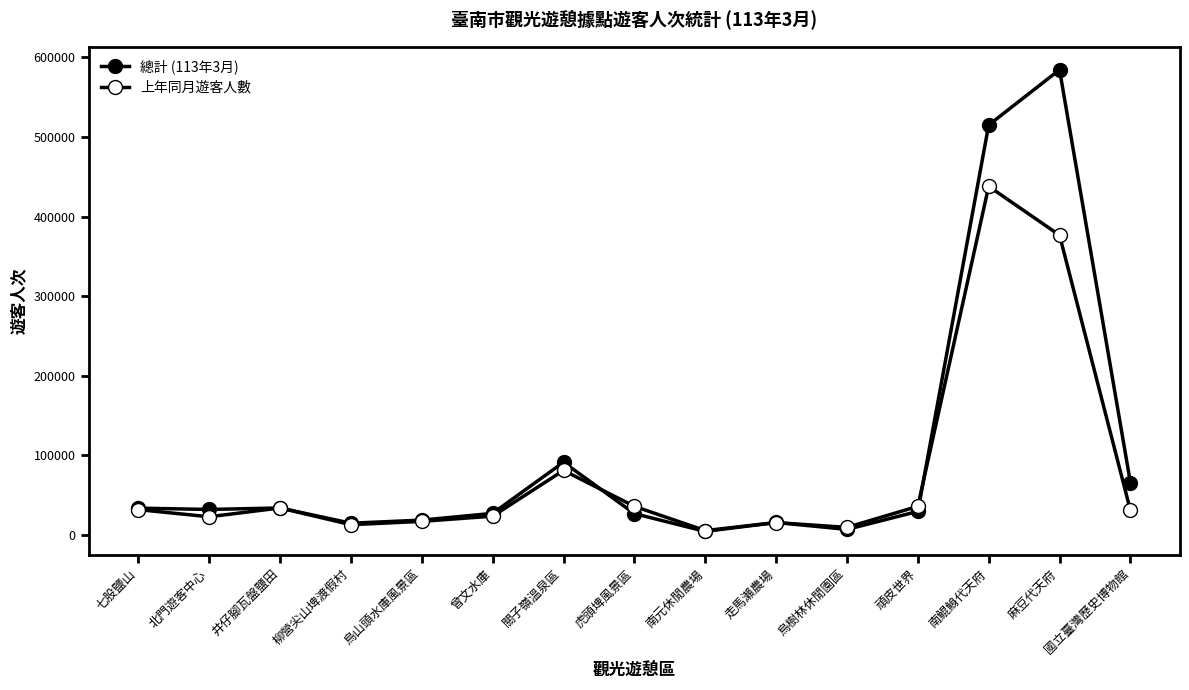

True or false: 上年同月遊客人數 has more than 2 points higher than both neighbors.

True